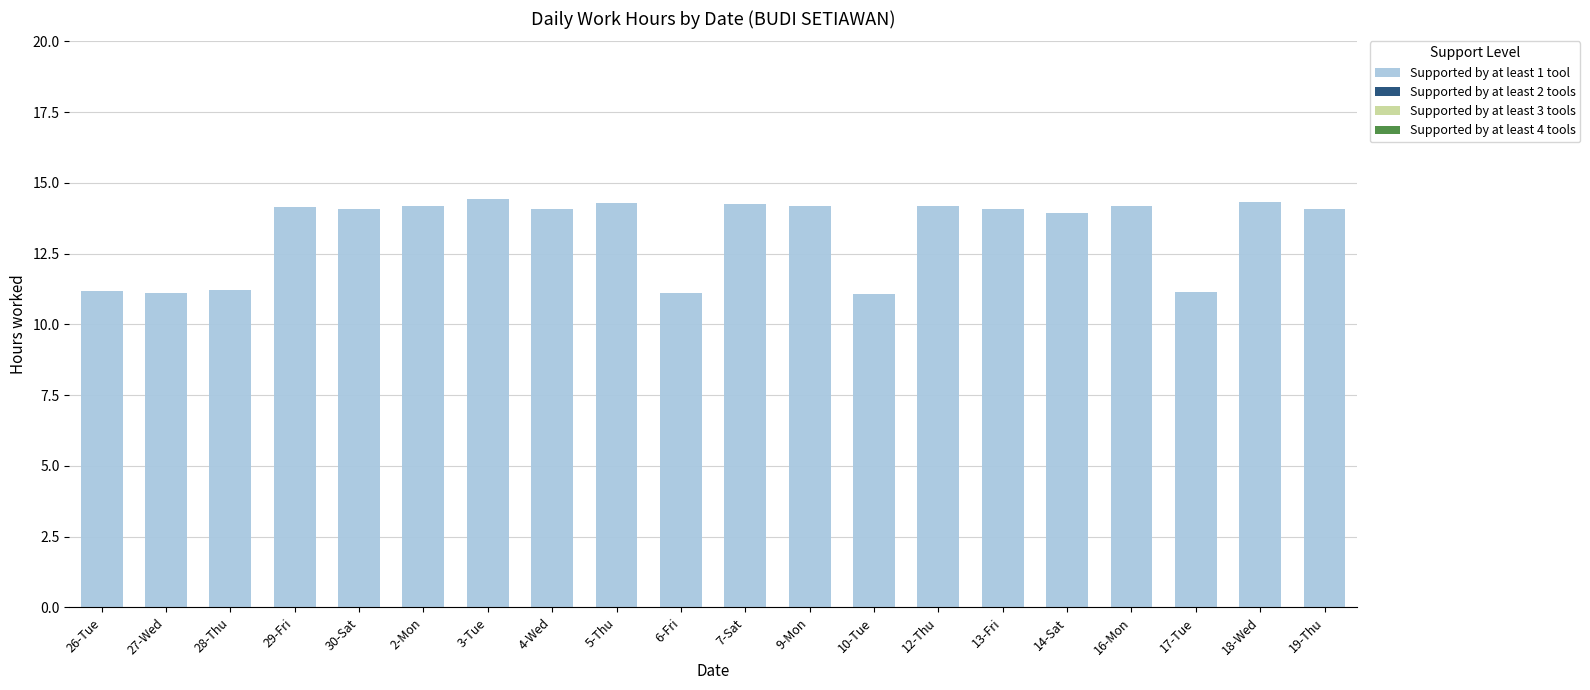

What is the maximum value shown in the chart?

14.4